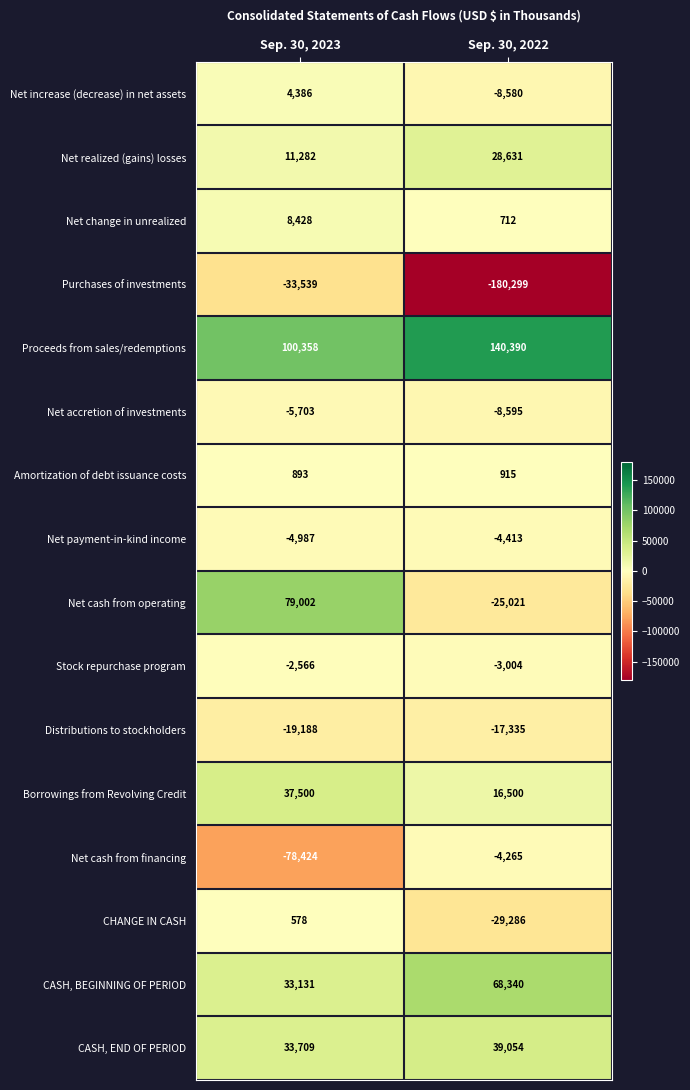

What is the difference between the maximum and minimum values in the Borrowings from Revolving Credit series?

21000